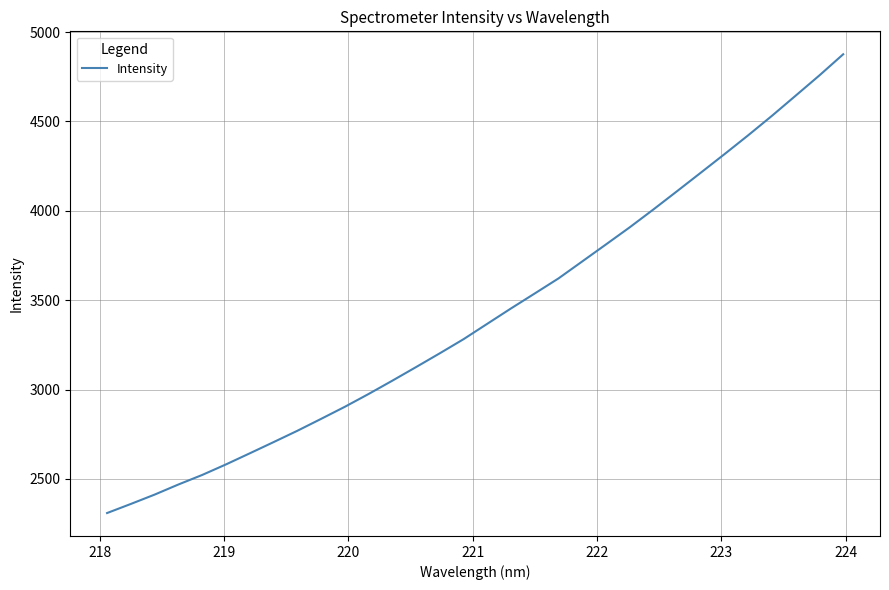

What is the difference between the maximum and minimum values?

2566.3